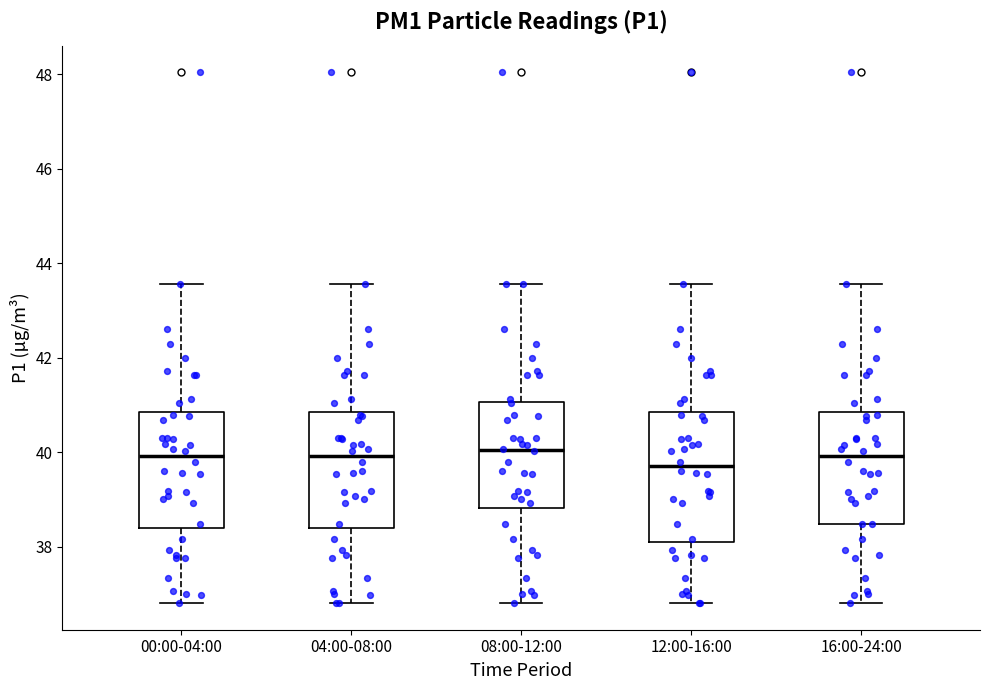

Reading left to right, transcribe this box plot: for each box, give where its median line is, the range the box spans, and where its two whiskers end, as read against the y-axis. The values are not printed on the chart, so give them approximately, as read against the axis.

00:00-04:00: median 40.0, box 38.4 to 40.8, whiskers 36.8 to 43.6
04:00-08:00: median 40.0, box 38.4 to 40.8, whiskers 36.8 to 43.6
08:00-12:00: median 40.0, box 38.8 to 41.0, whiskers 36.8 to 43.6
12:00-16:00: median 39.8, box 38.0 to 40.8, whiskers 36.8 to 43.6
16:00-24:00: median 40.0, box 38.4 to 40.8, whiskers 36.8 to 43.6